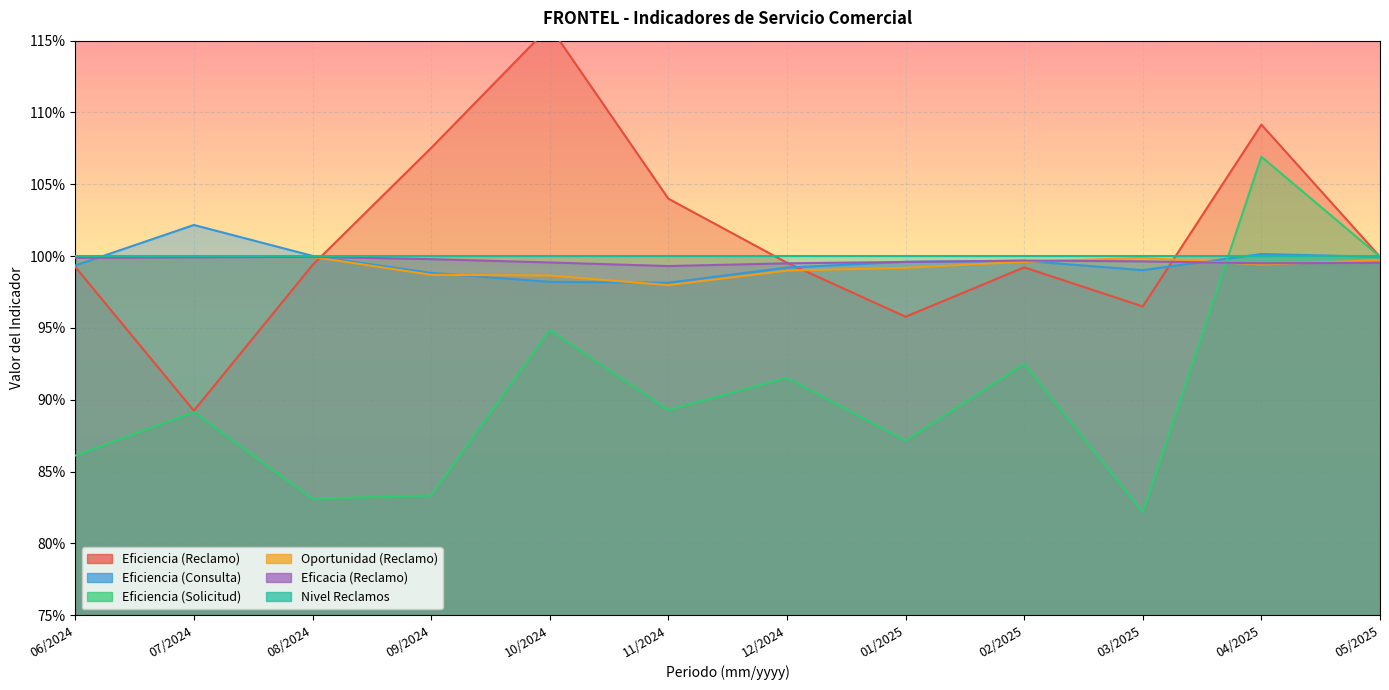

What position from the left is 06/2024?

1